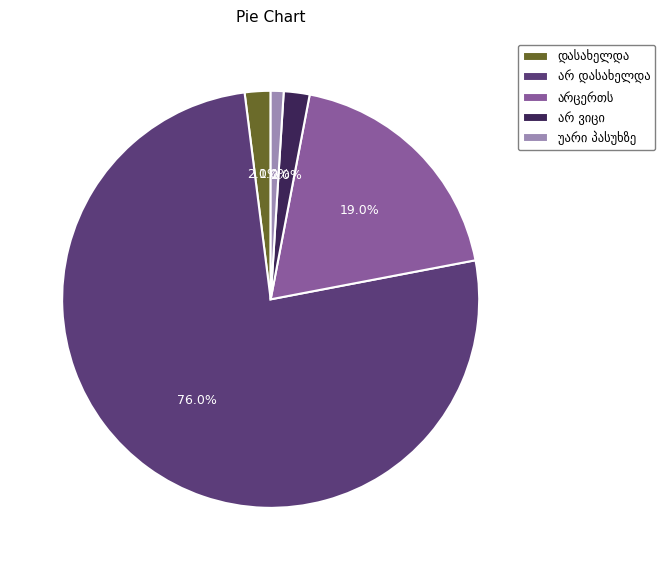

Does any single category account for the majority?

Yes